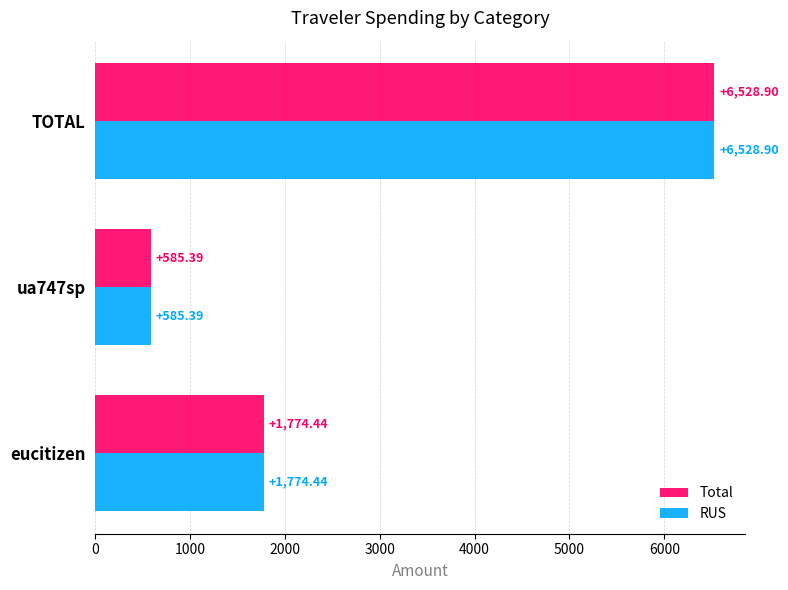

At which label is Total closest to 3557?

eucitizen